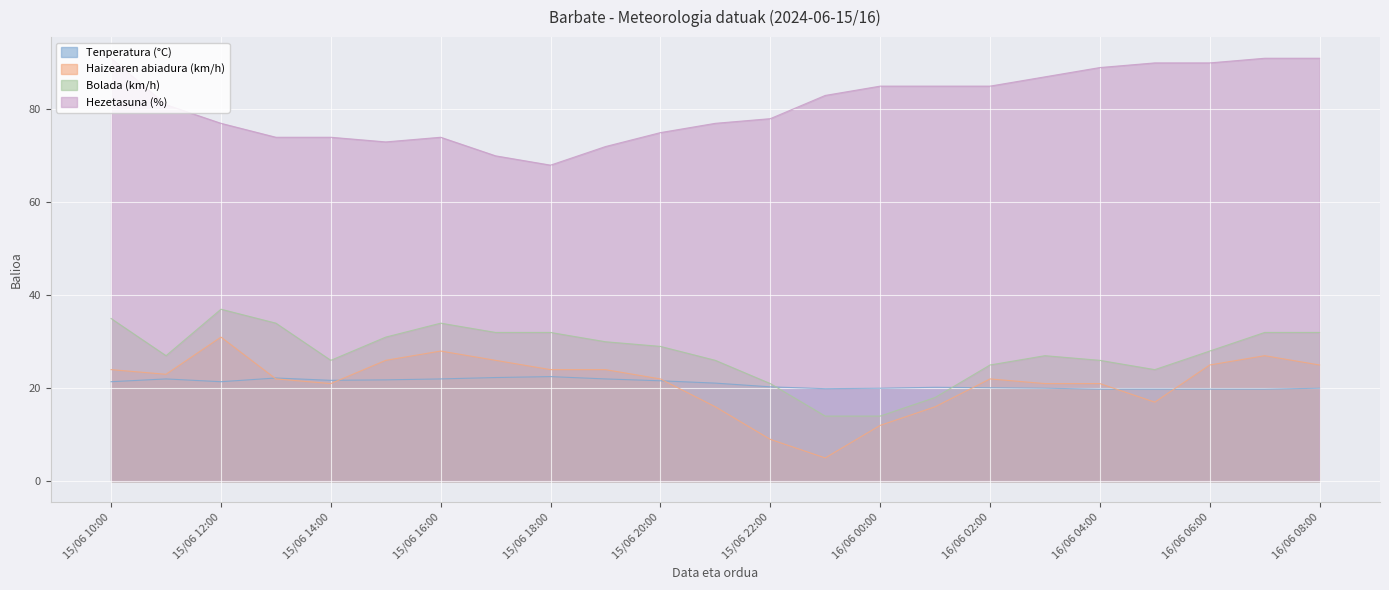

Between 15/06 23:00 and 16/06 07:00, which is larger?

15/06 23:00